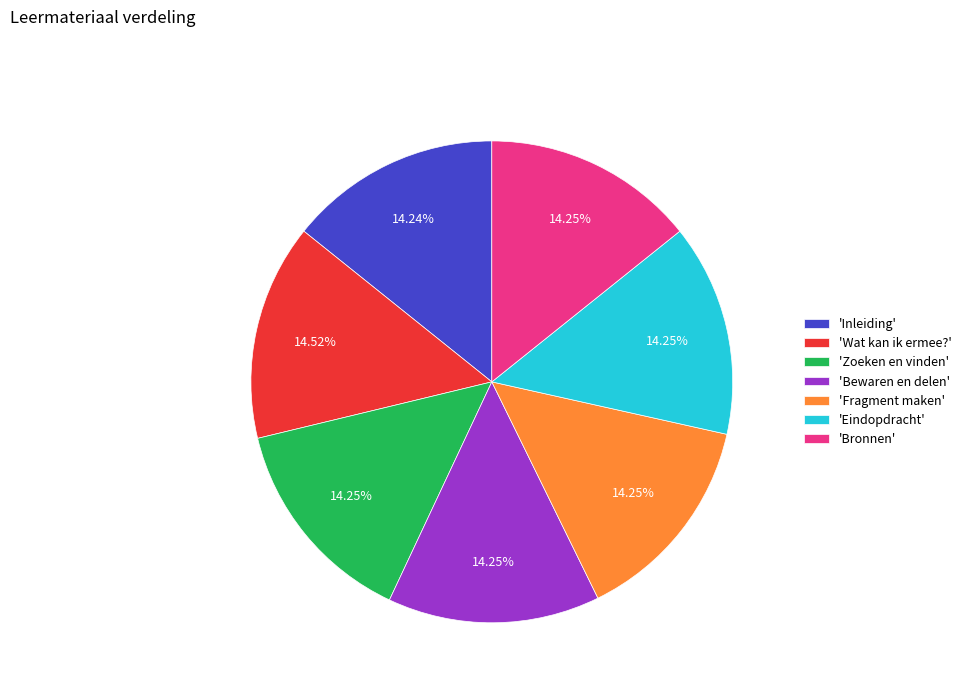

What is the ratio of the value at 'Bronnen' to the value at 'Inleiding'?

1.0